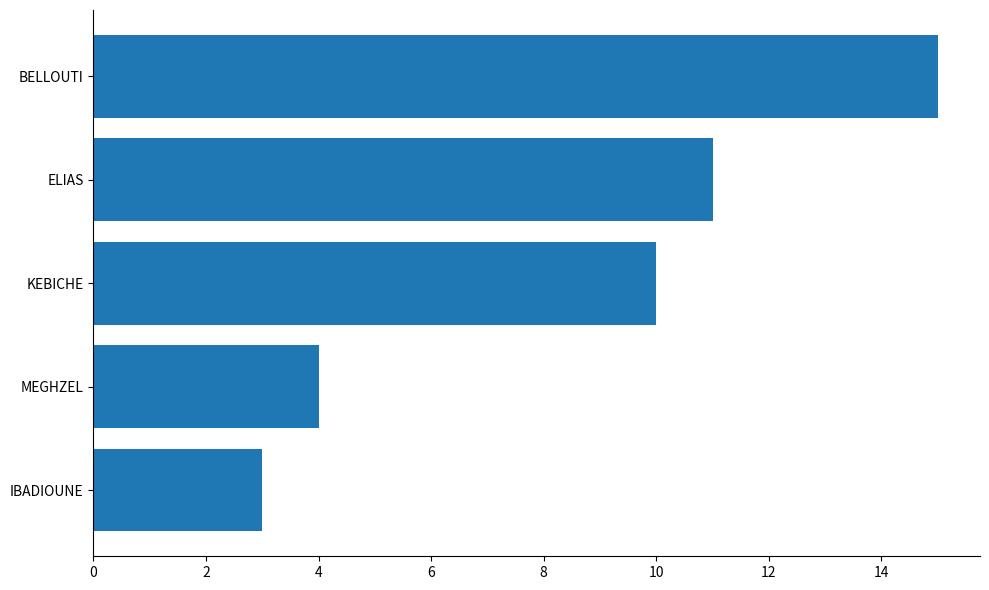

The chart shows a value of 18 at KEBICHE. True or false?

False